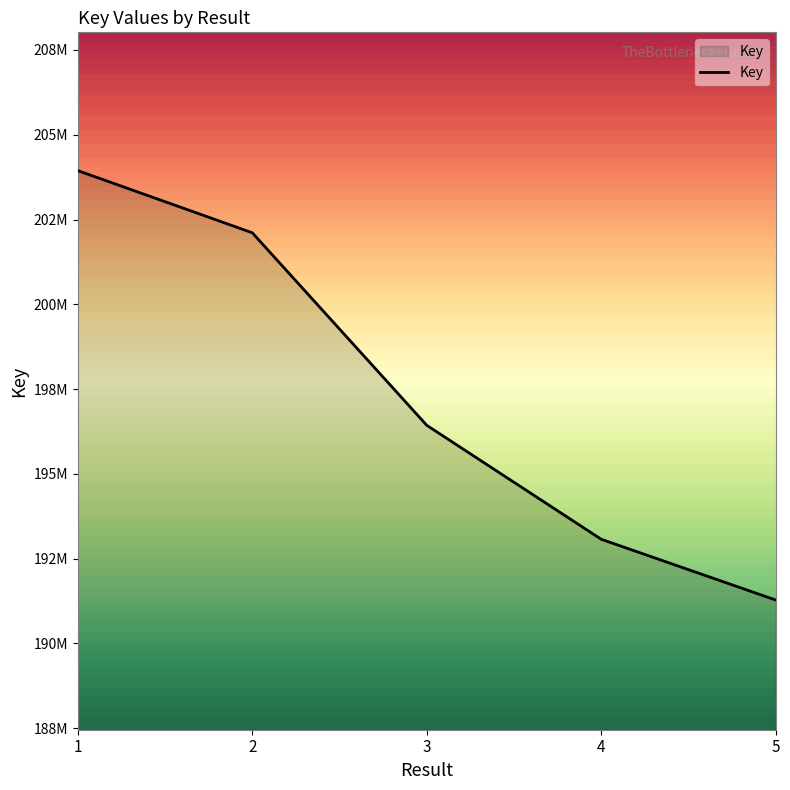

Does the chart have visible grid lines?

No